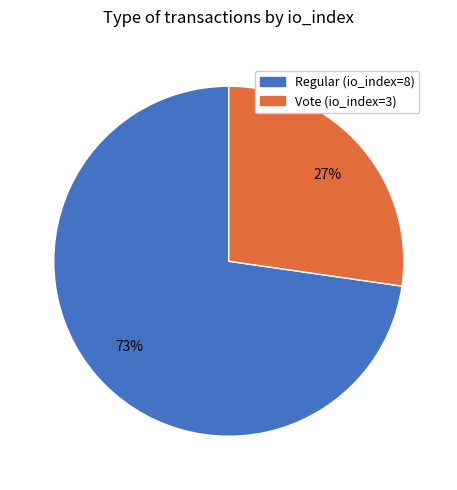

True or false: Regular (io_index=8) accounts for 73% of the total.

True